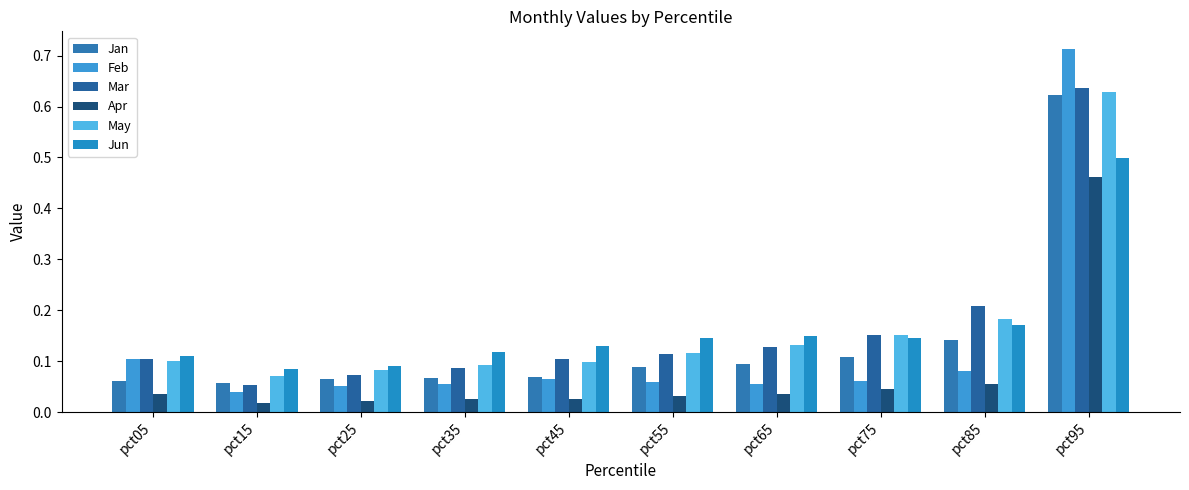

What are all the series names shown in the legend?

Jan, Feb, Mar, Apr, May, Jun